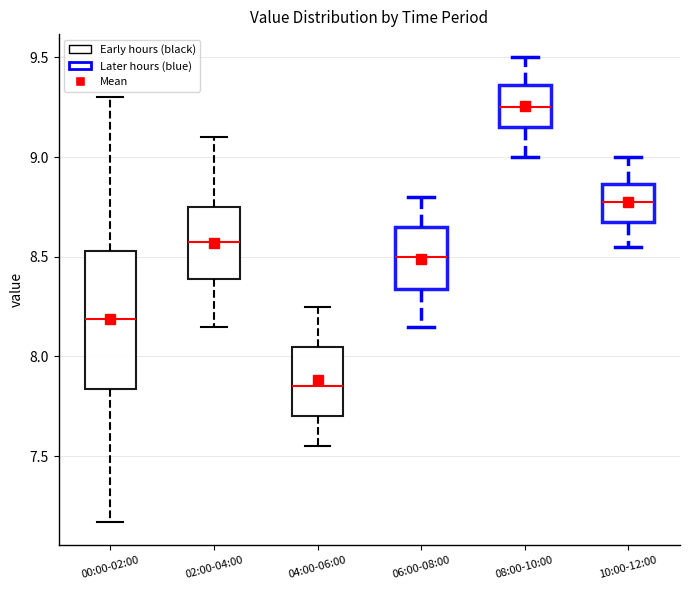

Comparing the boxes themselves (not the whiskers), which one is the tallest?

00:00-02:00